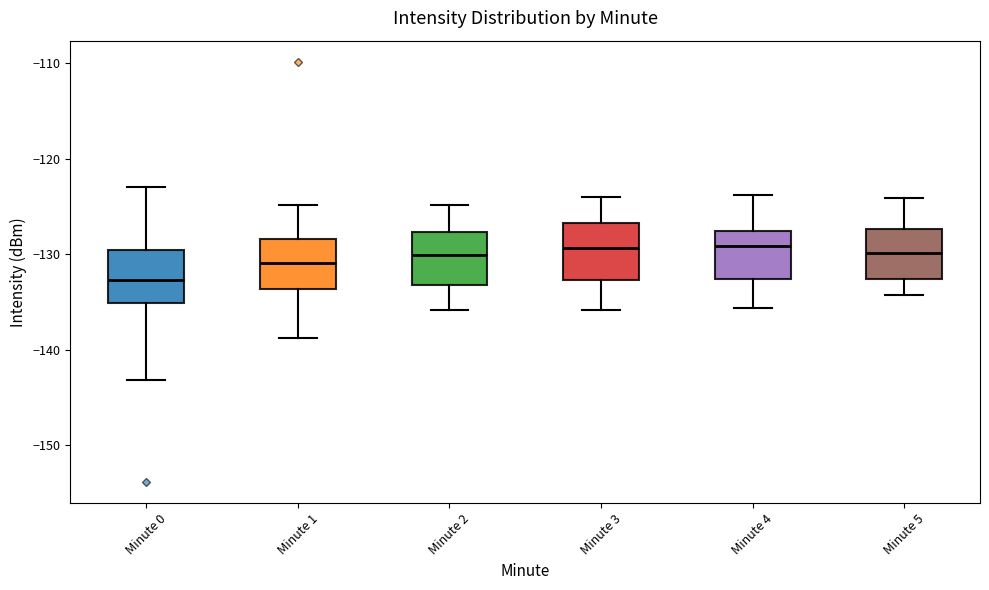

Where does the lower whisker of the box for Minute 2 end on the y-axis? The values are not printed on the chart, so give them approximately, as read against the axis.

-136